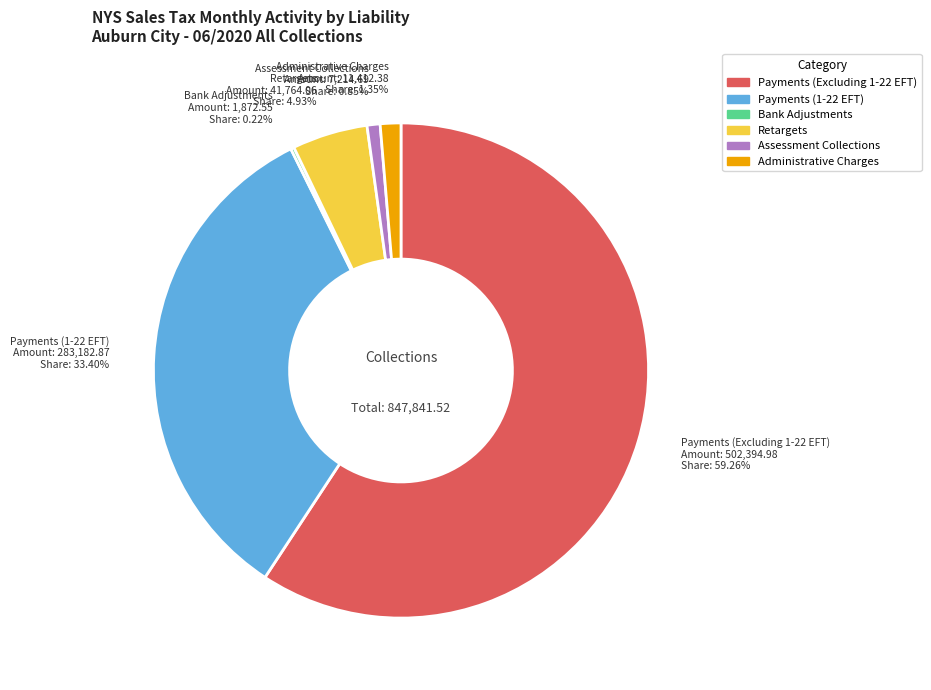

What is the total percentage of Administrative Charges and Retargets?

6.3%